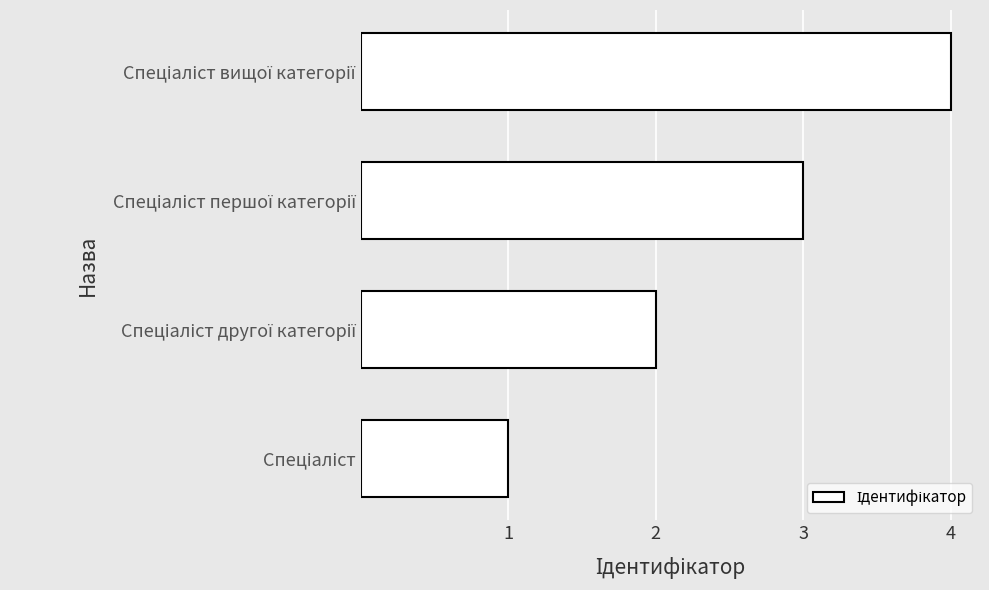

What is the maximum value shown in the chart?

4